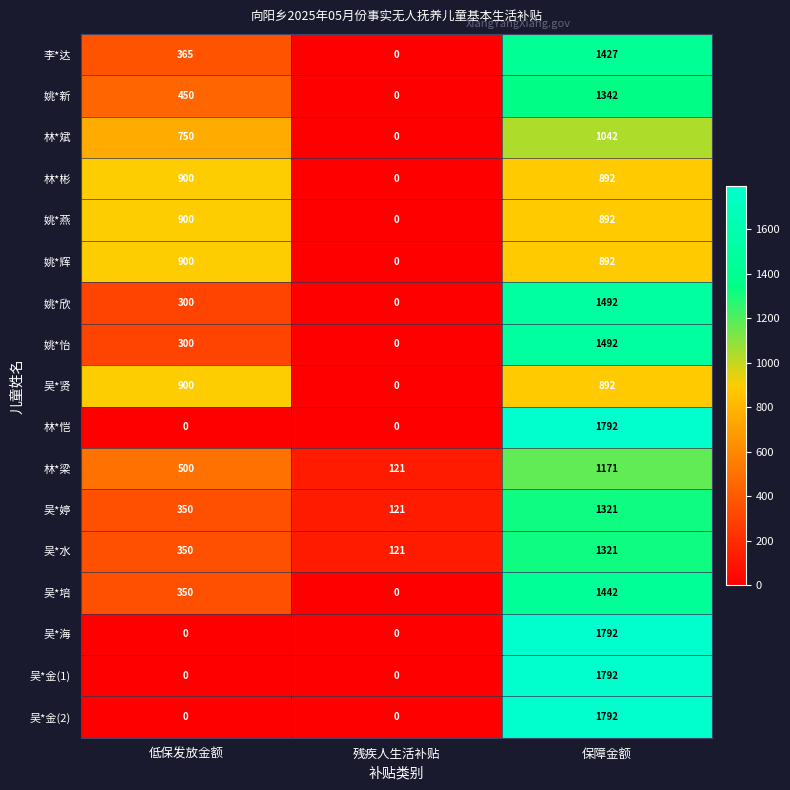

The 林*斌 series shows 1166 at 低保发放金额. True or false?

False